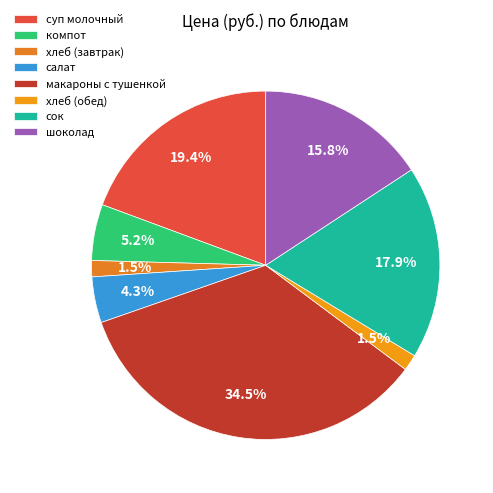

To the nearest percent, what percentage of the pie is суп молочный?

19%